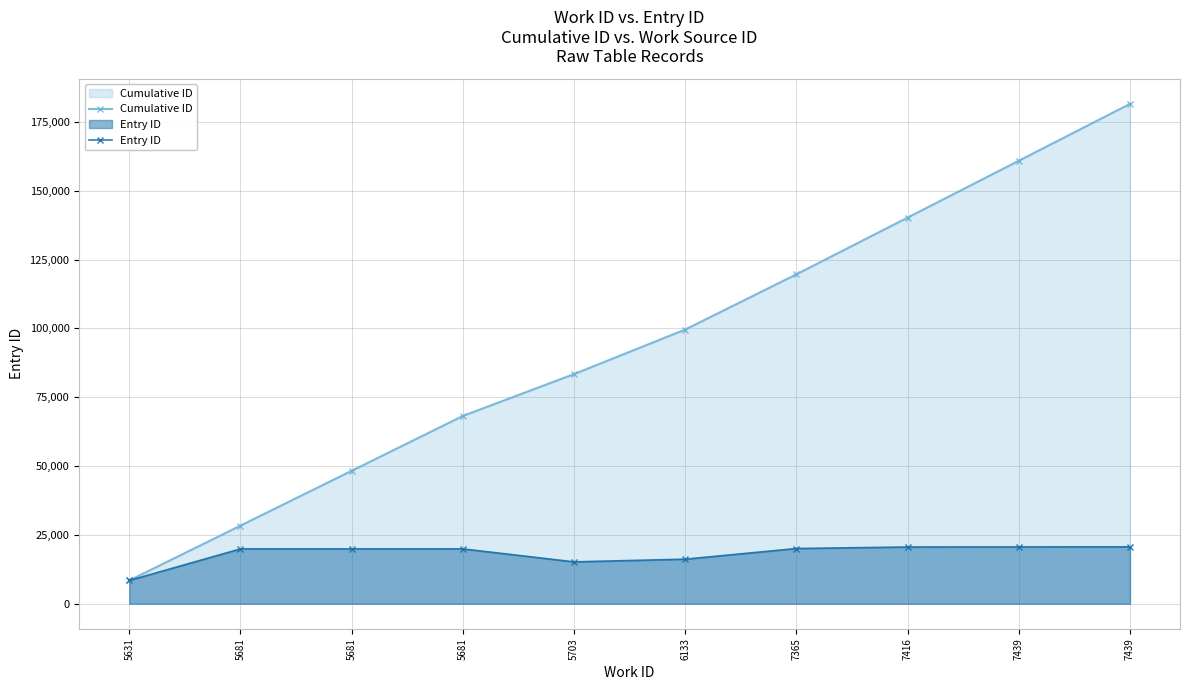

Reading left to right, extract all data points from this chart.

Cumulative ID: 5631=8462	5681=28377	5681=48293	5681=68210	5703=83415	6133=99598	7365=119652	7416=140256	7439=160895	7439=181556
Entry ID: 5631=8462	5681=19915	5681=19916	5681=19917	5703=15205	6133=16183	7365=20054	7416=20604	7439=20639	7439=20661